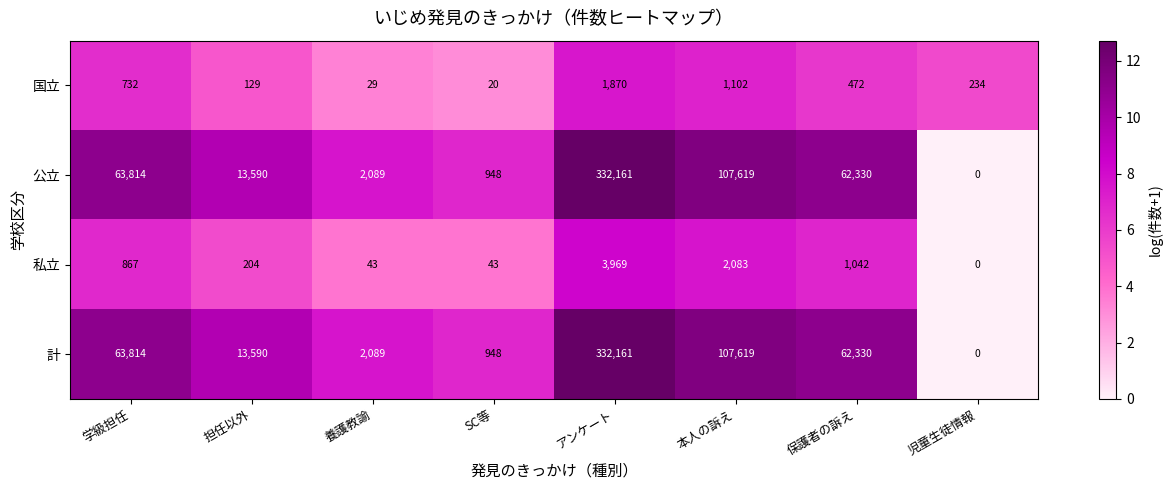

Is it true that 公立 equals 32837 at 本人の訴え?

False